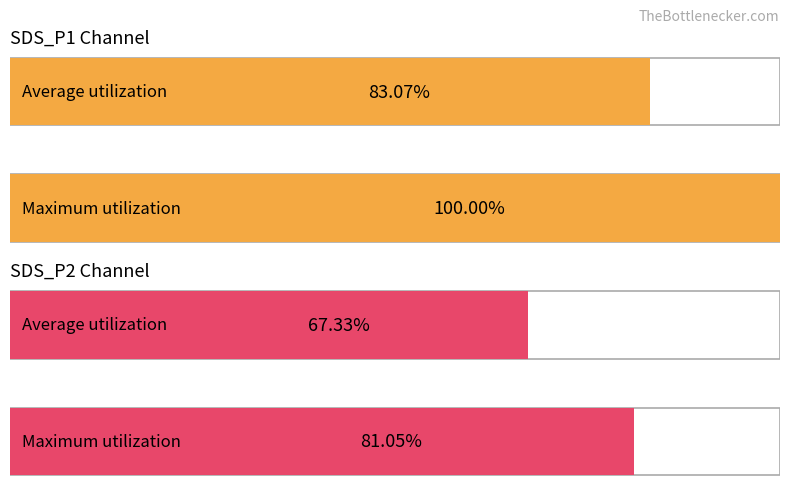

The Maximum utilization series shows 1.2 at 4. True or false?

False